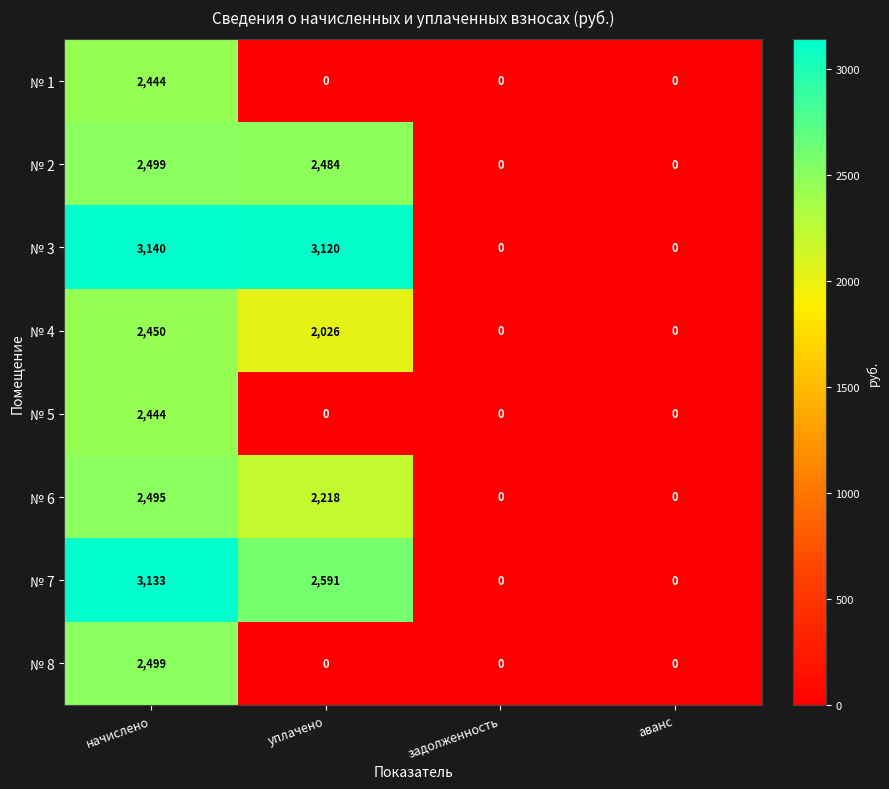

What is the spread (max minus min) of values at уплачено?

3120